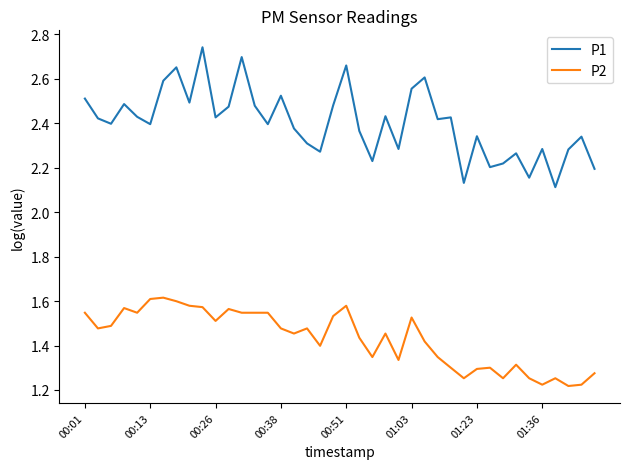

True or false: P2 has more than 0 interior local peaks.

True